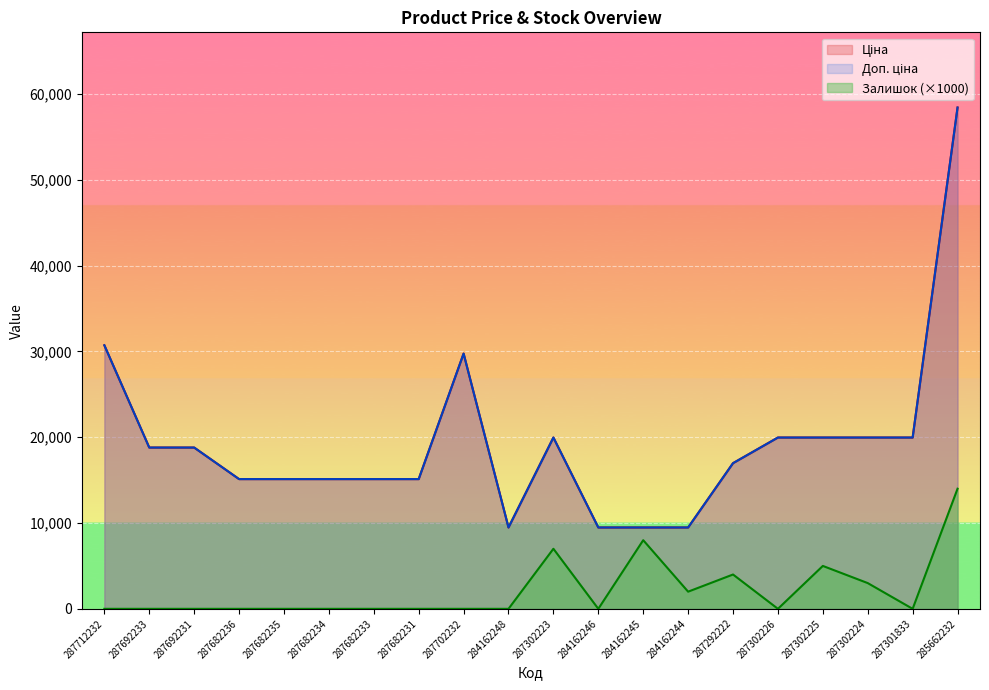

Is the value of Ціна at 285662232 greater than the value of Доп. ціна at 284162244?

Yes